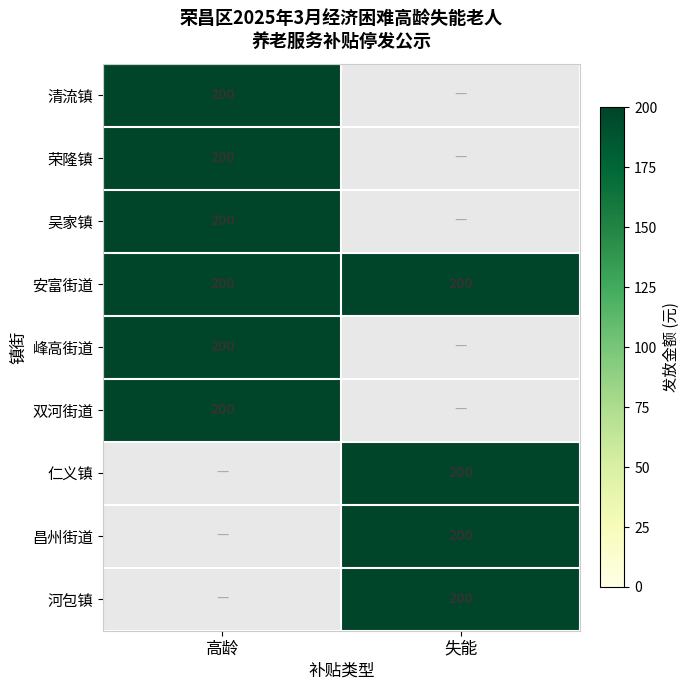

The value of 清流镇 at 高龄 is 311. True or false?

False